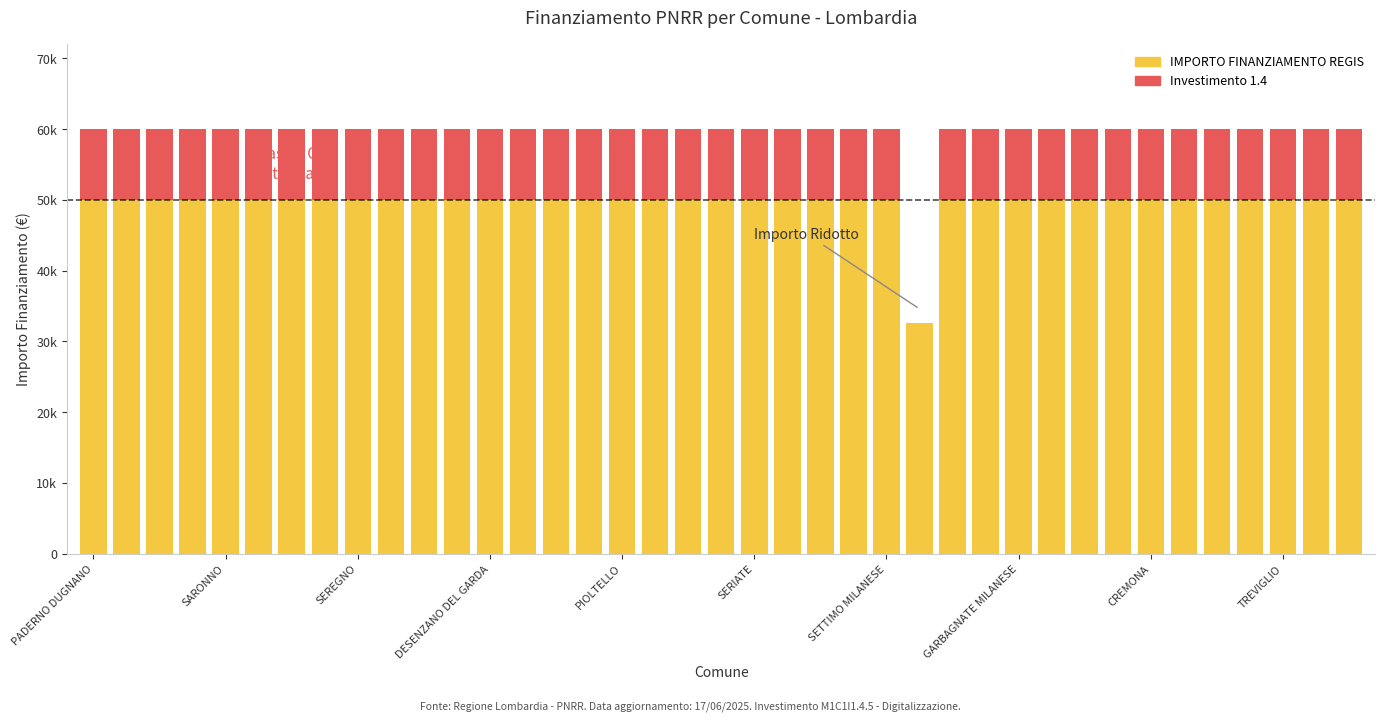

Are the bars grouped side by side (vs. stacked)?

No